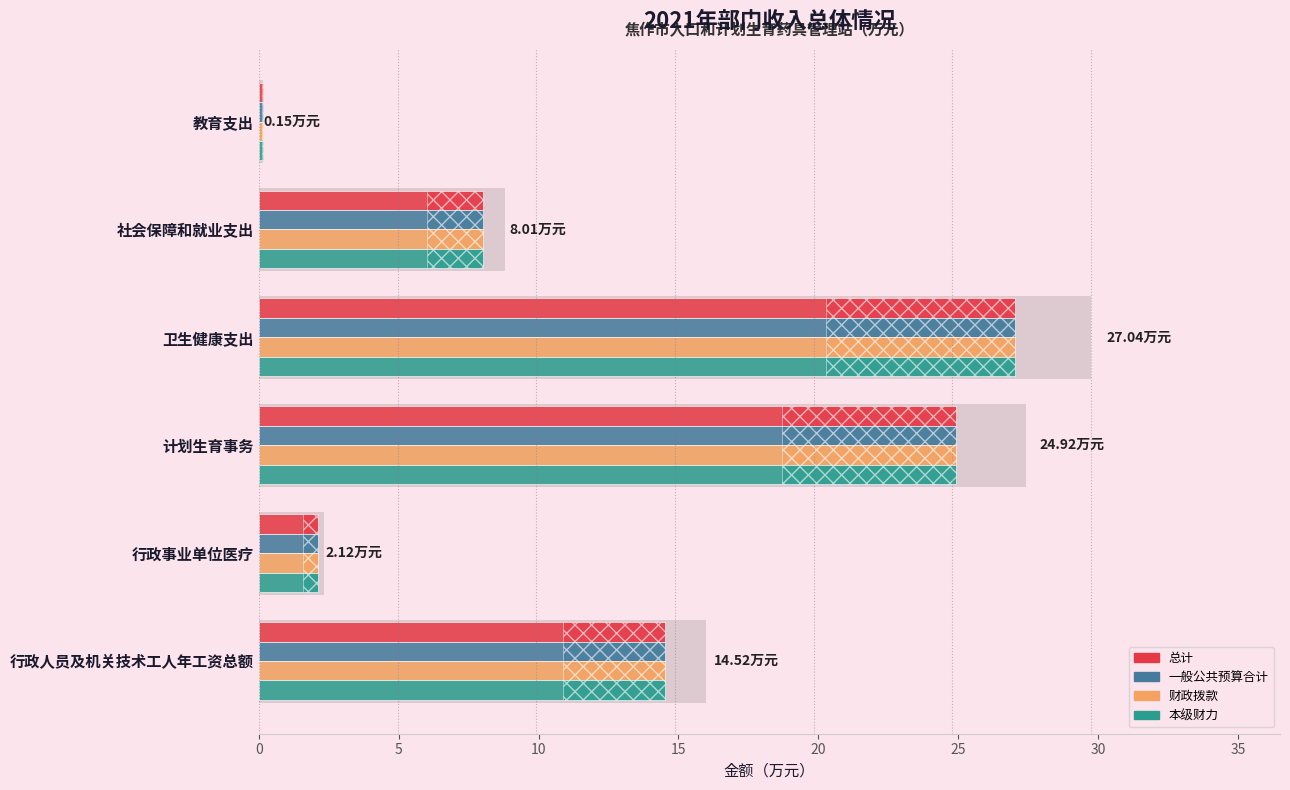

How many data points in 本级财力 are above 14?

3